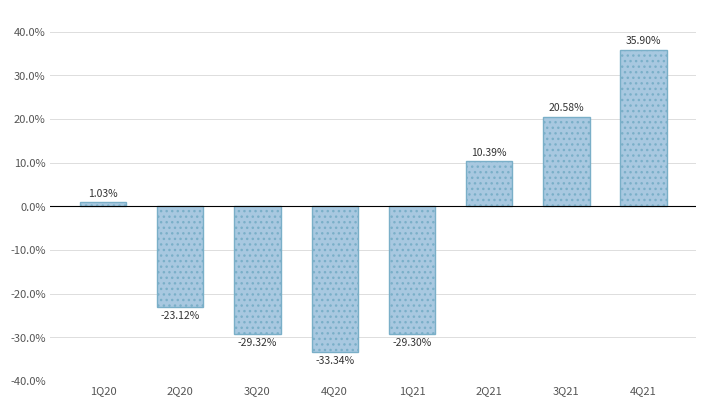

At which category does the chart reach its peak across all series?

4Q21